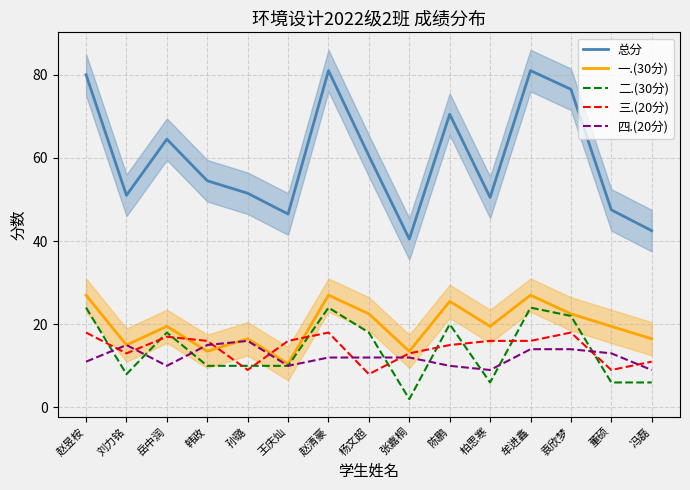

At which label does 一.(30分) first exceed 19?

赵昱桉